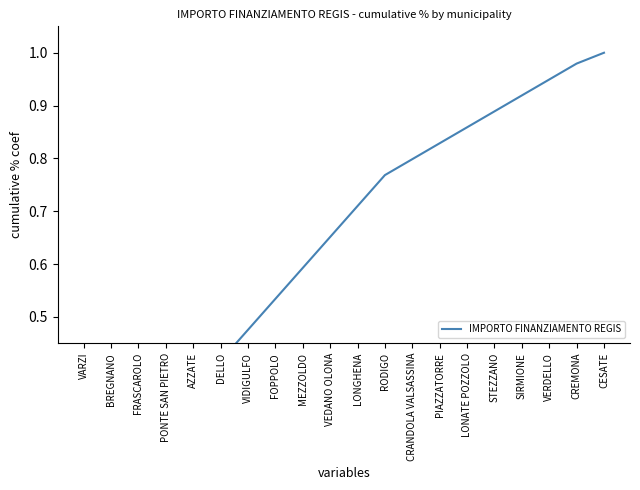

Rank the categories by value from highest to lowest.

CESATE, CREMONA, VERDELLO, SIRMIONE, STEZZANO, LONATE POZZOLO, PIAZZATORRE, CRANDOLA VALSASSINA, RODIGO, LONGHENA, VEDANO OLONA, MEZZOLDO, FOPPOLO, VIDIGULFO, DELLO, AZZATE, PONTE SAN PIETRO, FRASCAROLO, BREGNANO, VARZI